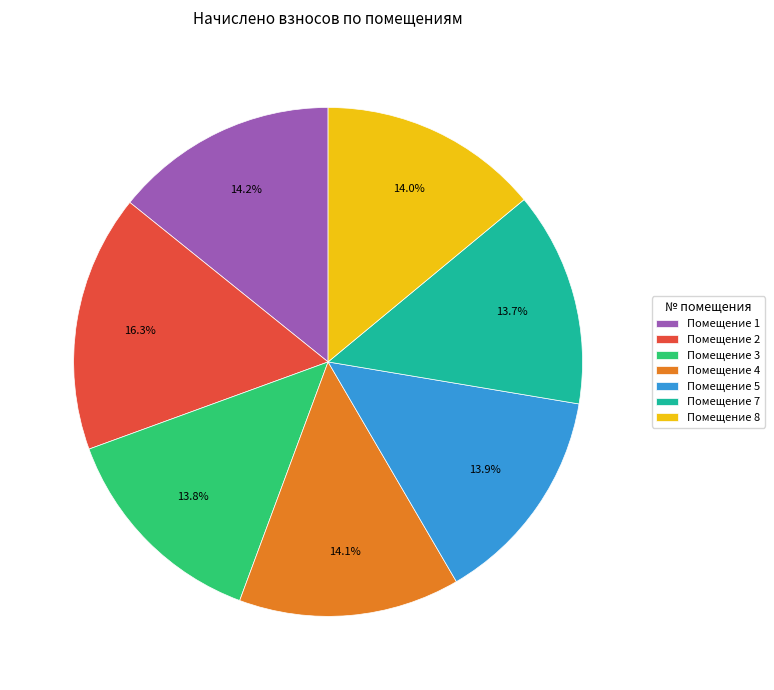

How many slices are in this pie chart?

7